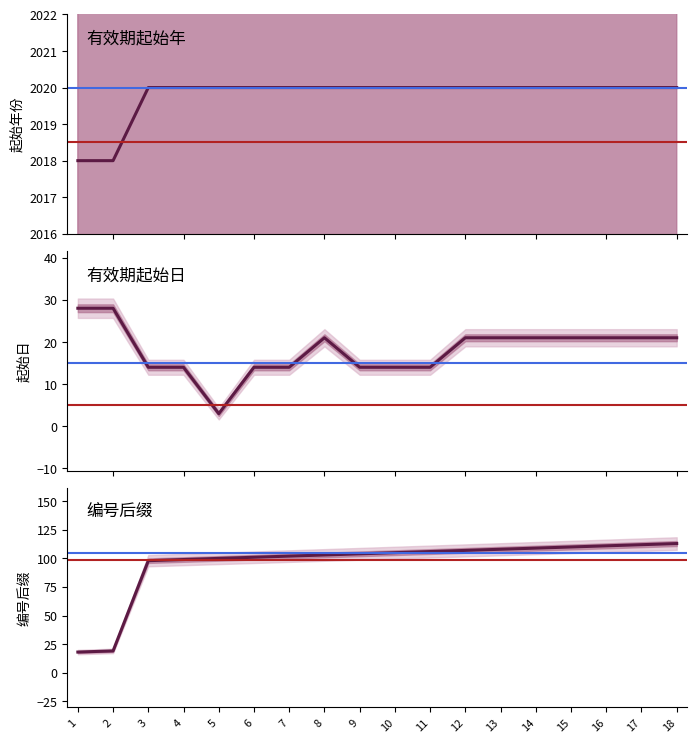

Is the value of 有效期起始日 at 9 greater than the value of 编号后缀 at 9?

No